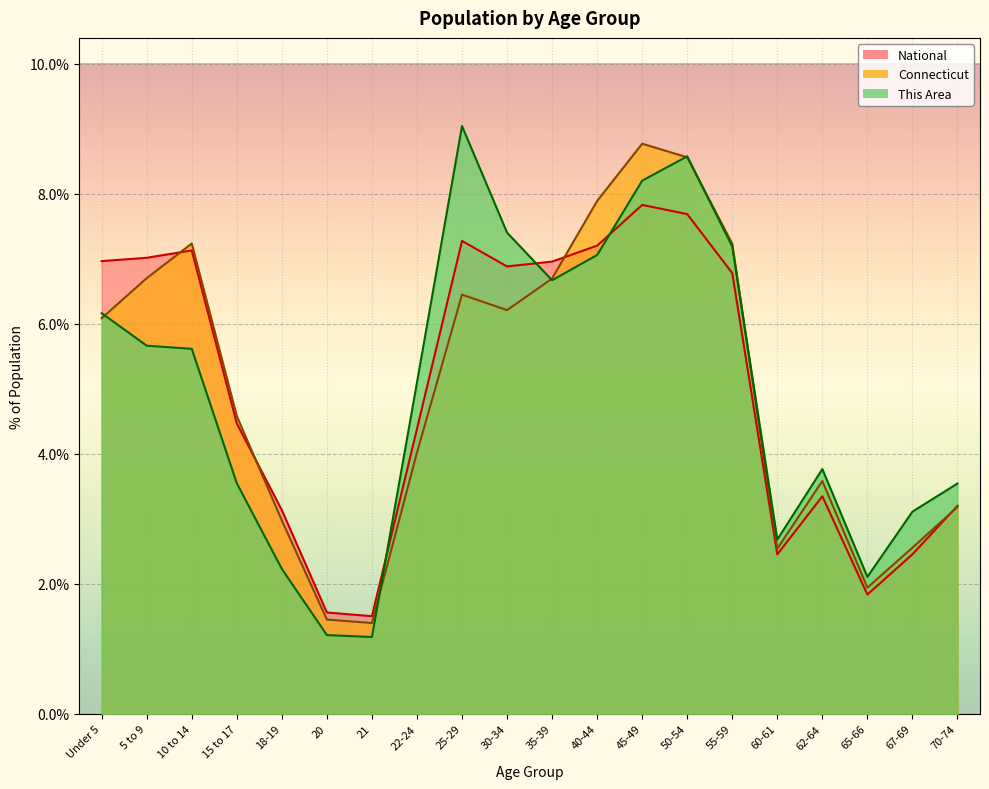

What value does the This Area series have at 10 to 14?

5.6